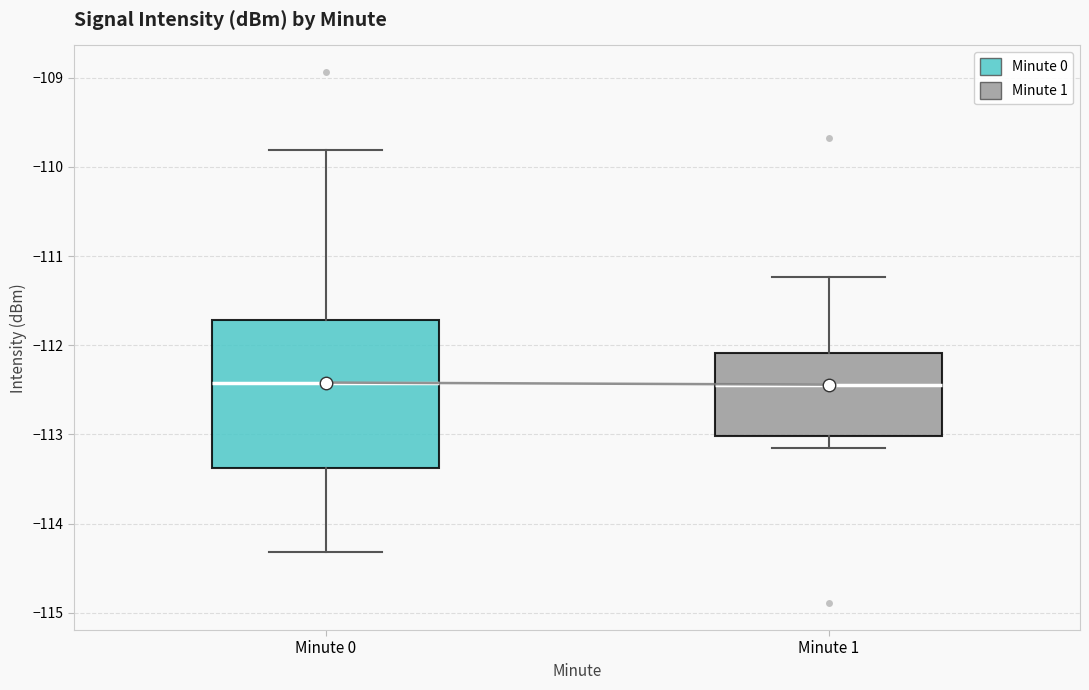

Reading left to right, transcribe this box plot: for each box, give where its median line is, the range the box spans, and where its two whiskers end, as read against the y-axis. The values are not printed on the chart, so give them approximately, as read against the axis.

Minute 0: median -112.4, box -113.4 to -111.7, whiskers -114.3 to -109.8
Minute 1: median -112.4, box -113.0 to -112.1, whiskers -113.1 to -111.2